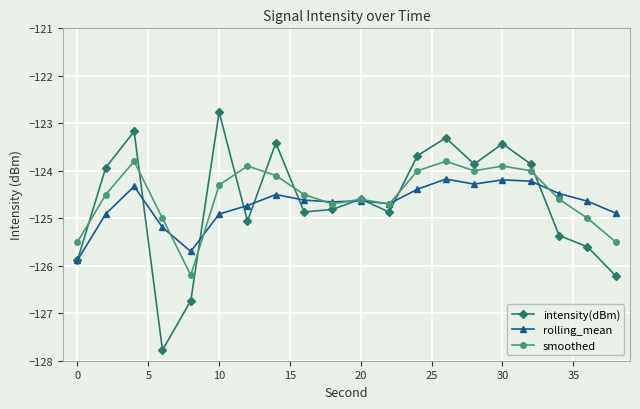

Rank the series by their maximum value, from highest to lowest.

intensity(dBm), smoothed, rolling_mean